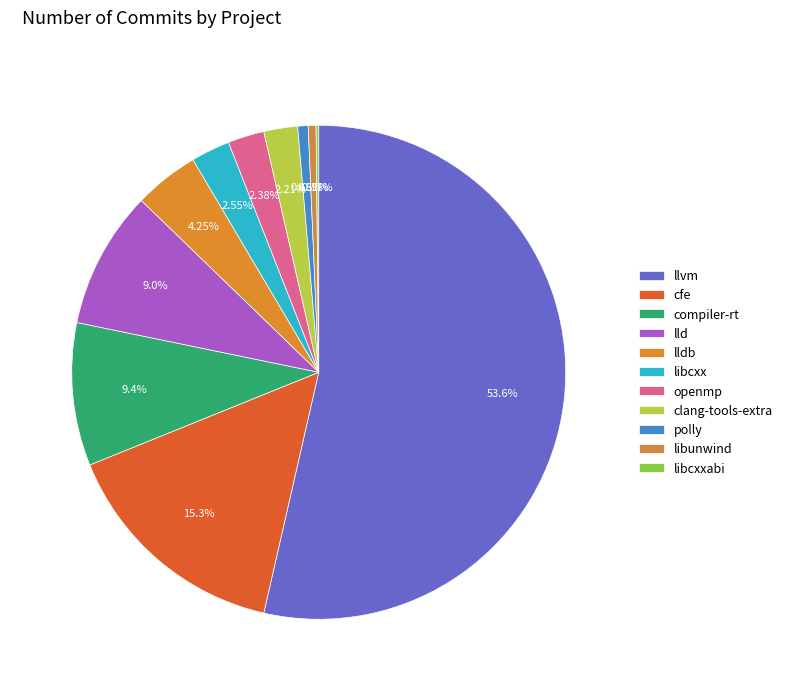

What percentage is the polly slice, to the nearest percent?

1%